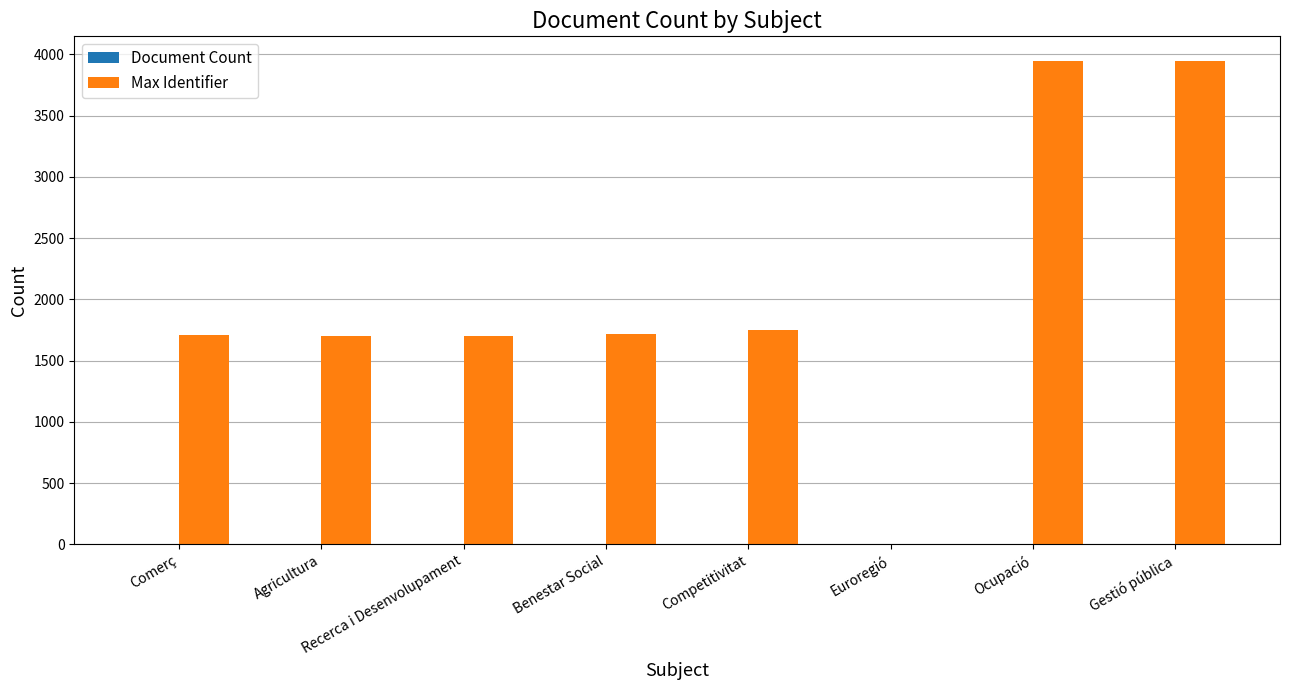

What is the sum of all Max Identifier values?

16468